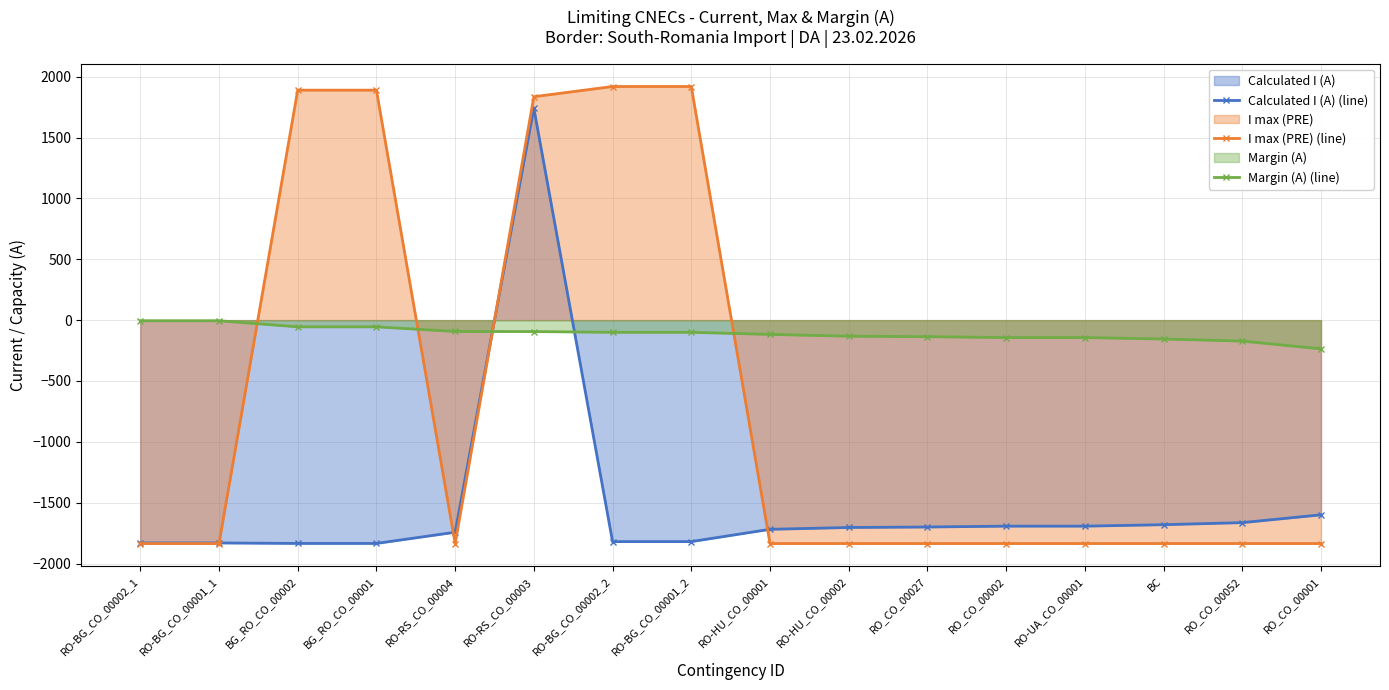

What value does the Margin (A) (line) series have at RO-UA_CO_00001, to the nearest 10?

-140